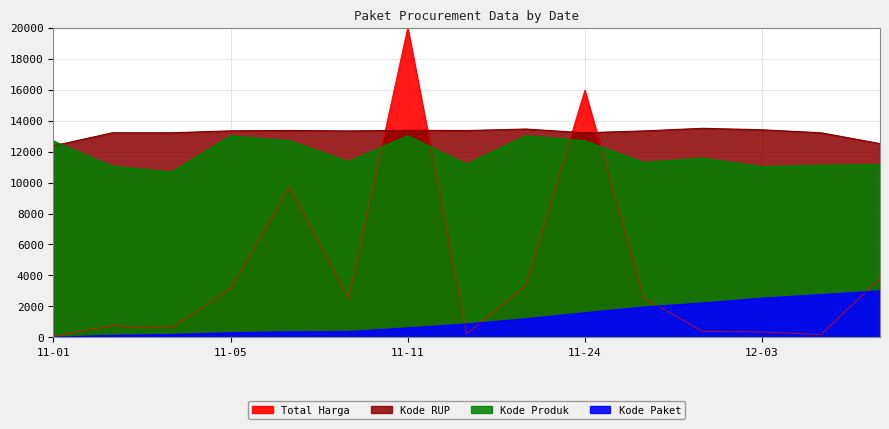

What value does the Total Harga series have at 11-05?

3157.2